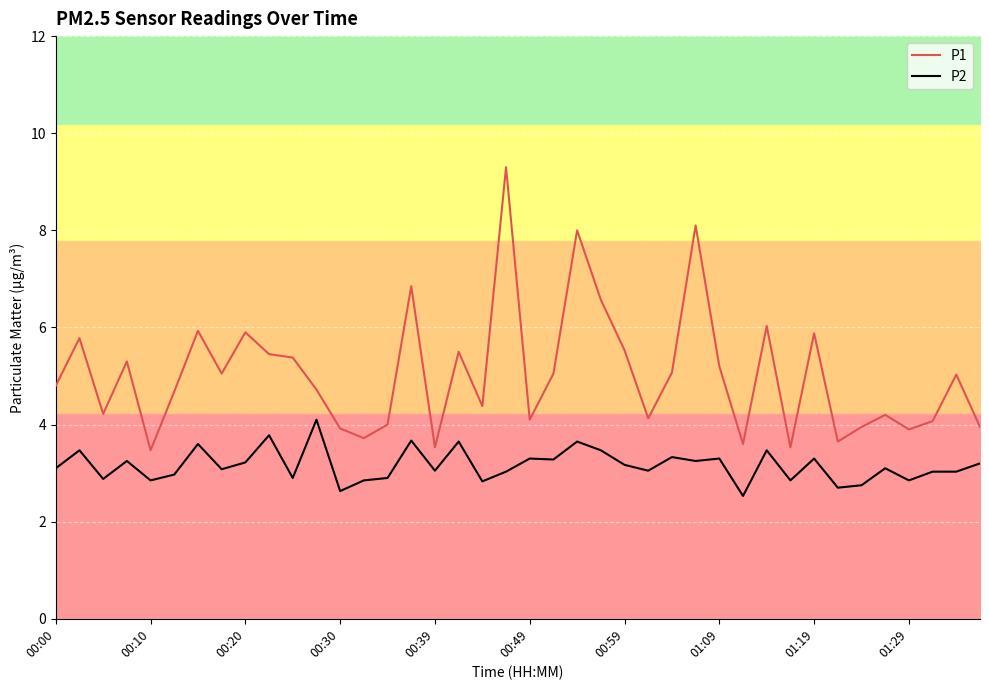

True or false: P1 and P2 intersect in this chart.

False